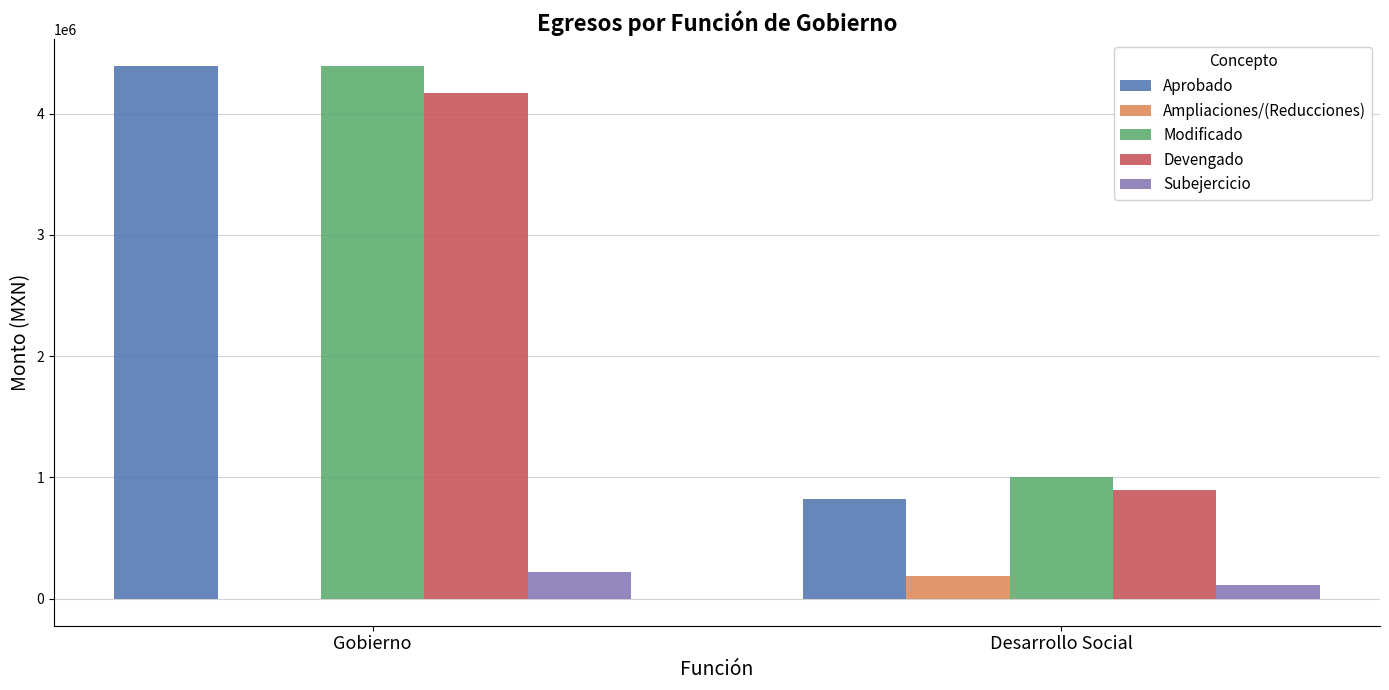

How many distinct data groups are displayed?

5